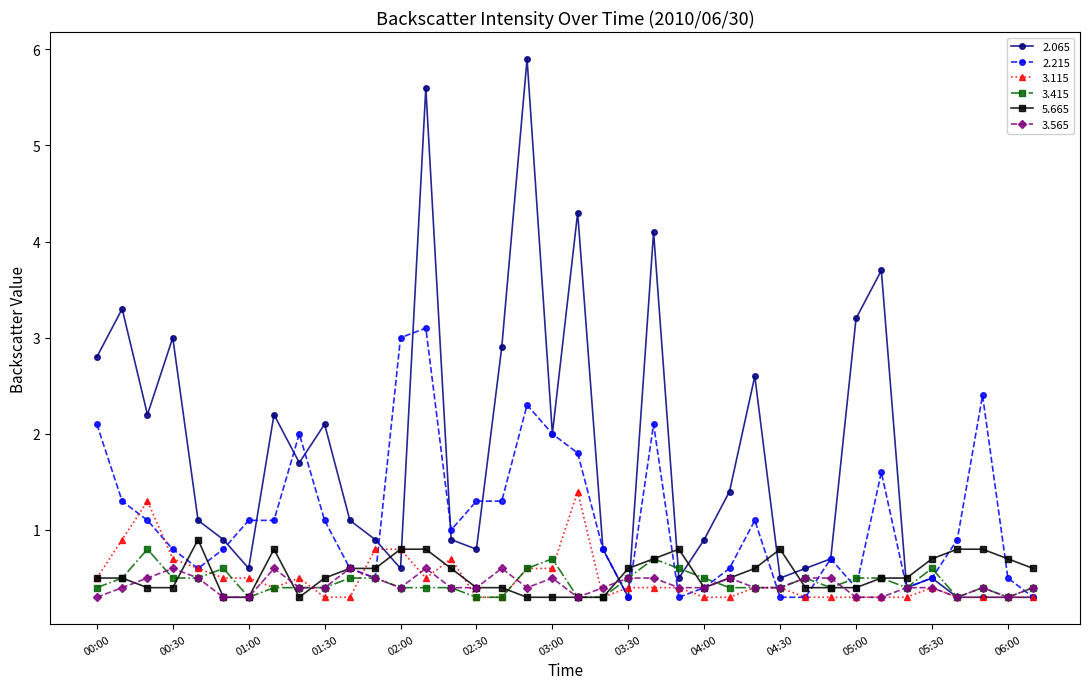

Which series has the largest total across all categories?

2.065